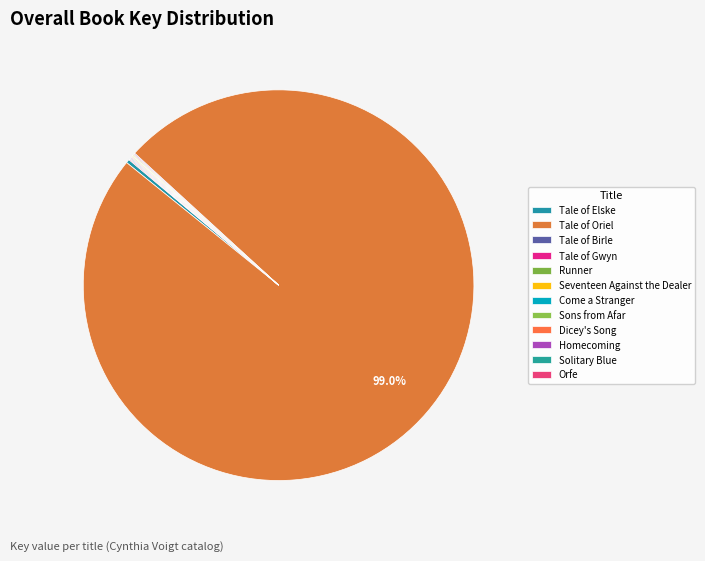

What is the change in value from Tale of Elske to Solitary Blue?

-998507